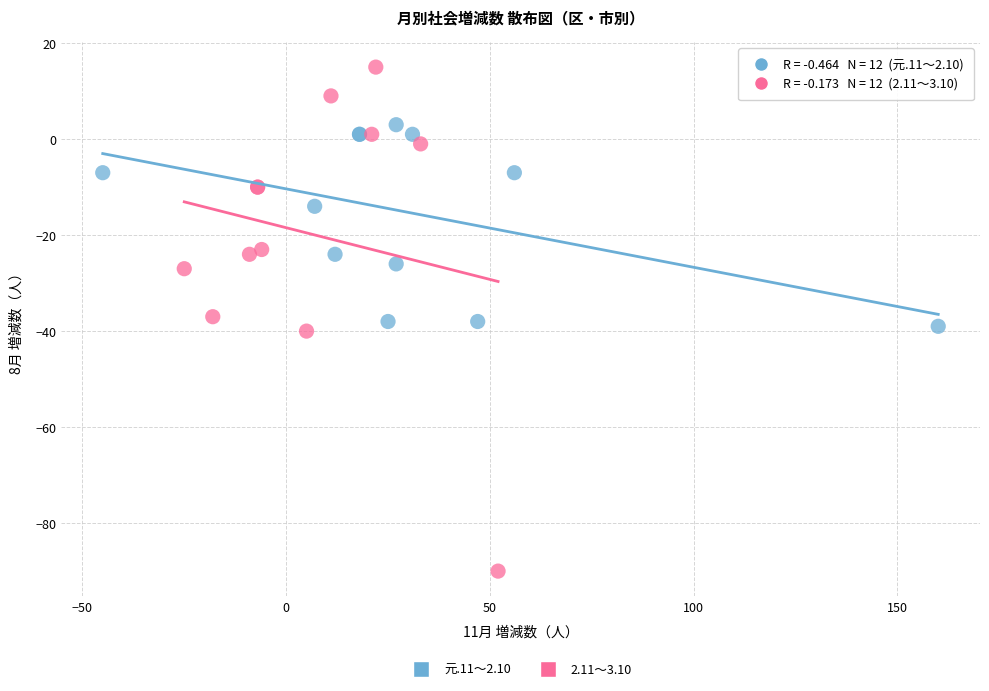

Which series reaches the maximum Y coordinate?

2.11～3.10